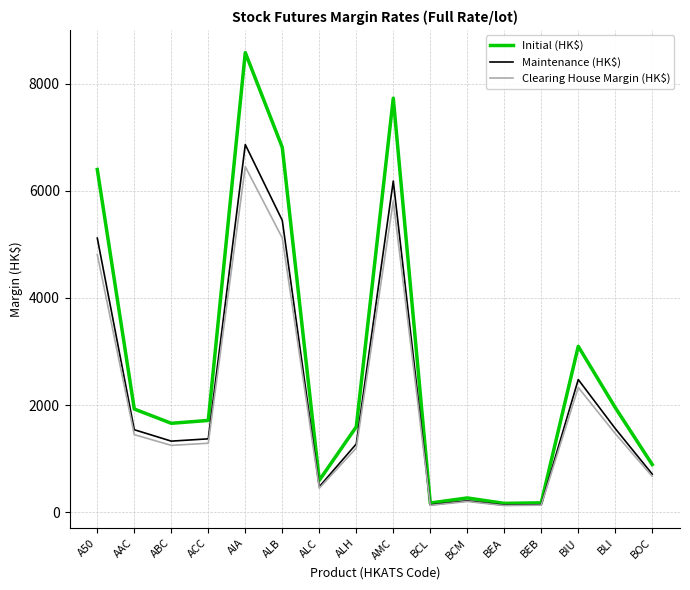

Is the value of Initial (HK$) at ALC greater than the value of Maintenance (HK$) at BOC?

No